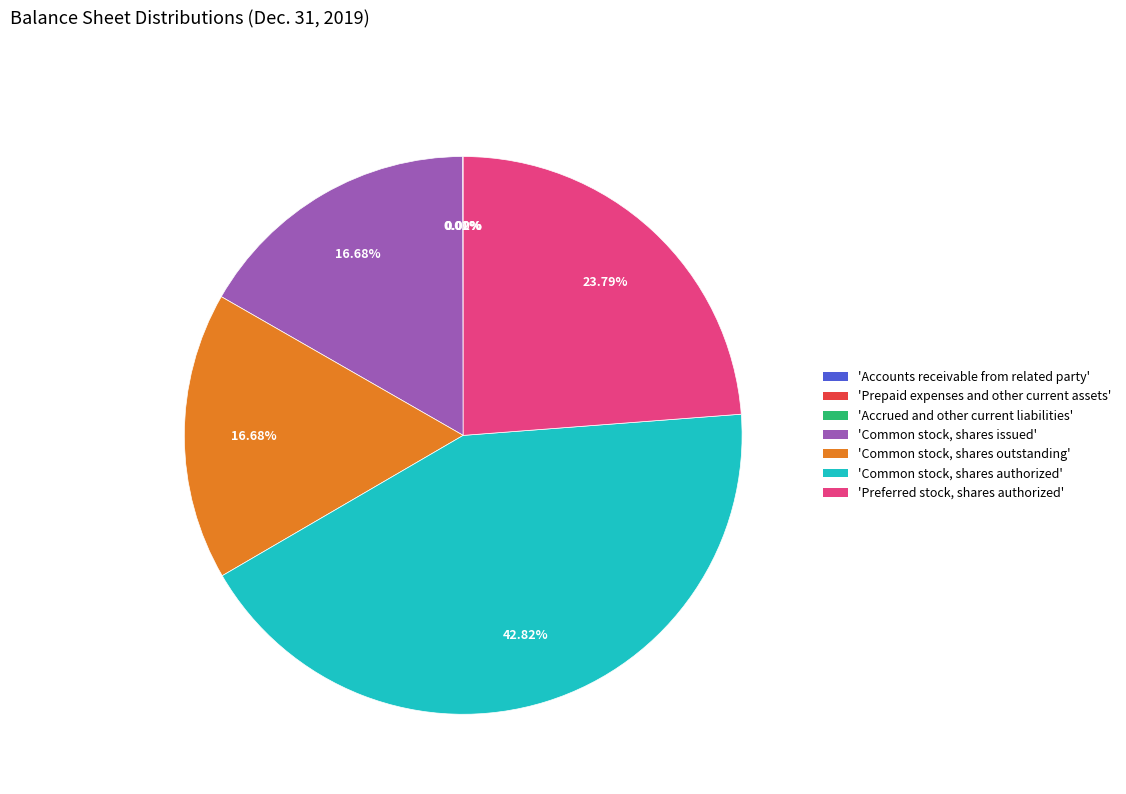

Is there any slice that represents more than half of the pie?

No